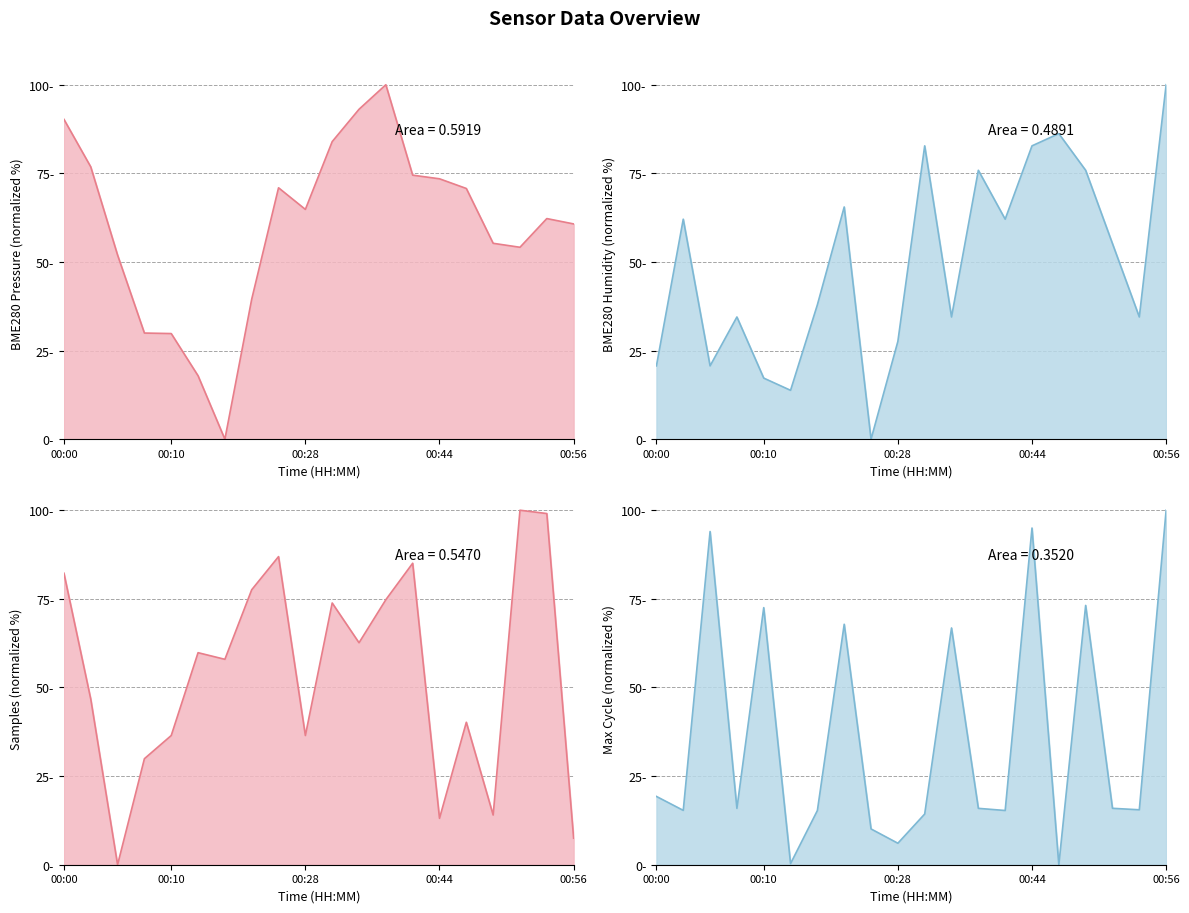

The value of BME280_humidity_line at 00:28 is 31.7. True or false?

False